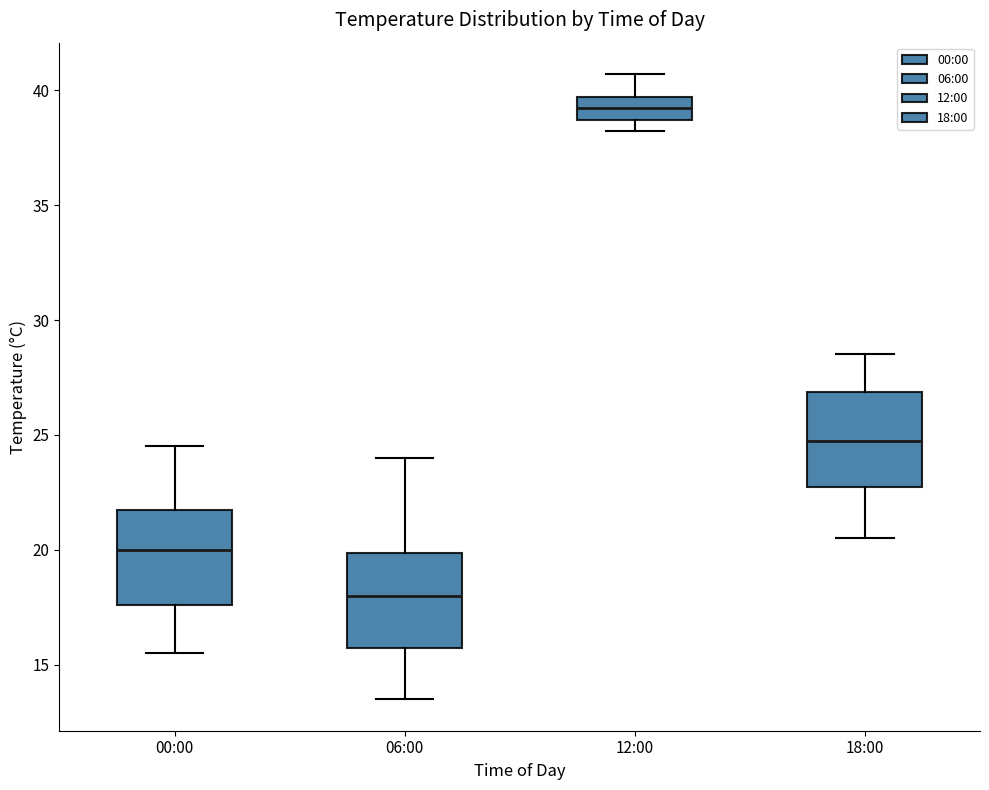

Reading left to right, transcribe this box plot: for each box, give where its median line is, the range the box spans, and where its two whiskers end, as read against the y-axis. The values are not printed on the chart, so give them approximately, as read against the axis.

00:00: median 20.0, box 17.5 to 22.0, whiskers 15.5 to 24.5
06:00: median 18.0, box 16.0 to 20.0, whiskers 13.5 to 24.0
12:00: median 39.0, box 38.5 to 39.5, whiskers 38.0 to 40.5
18:00: median 25.0, box 23.0 to 27.0, whiskers 20.5 to 28.5